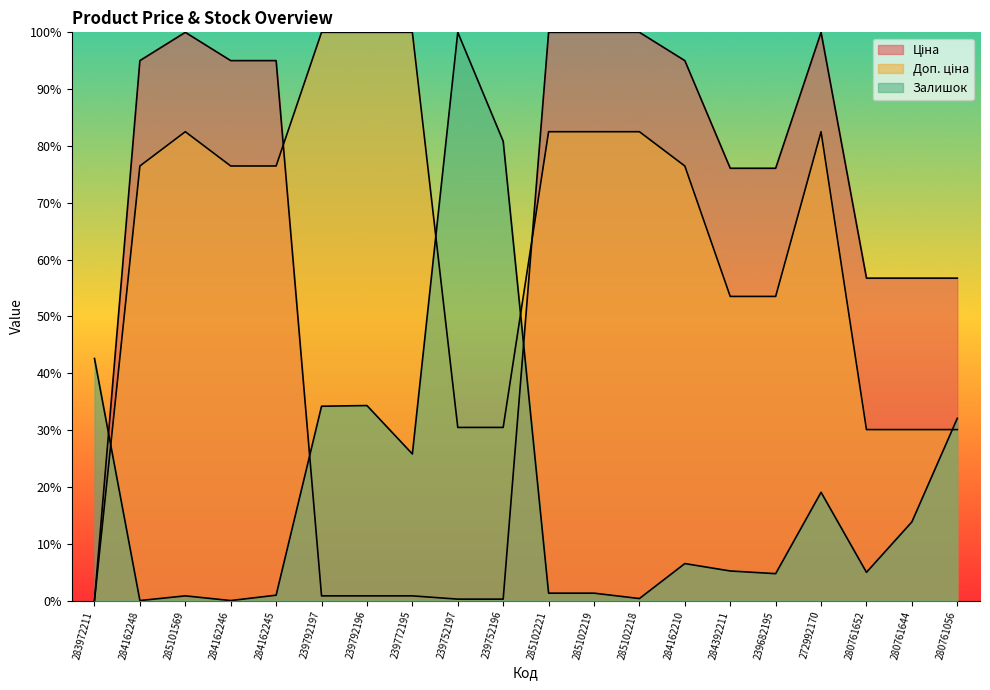

Which series has the largest total across all categories?

Доп. ціна